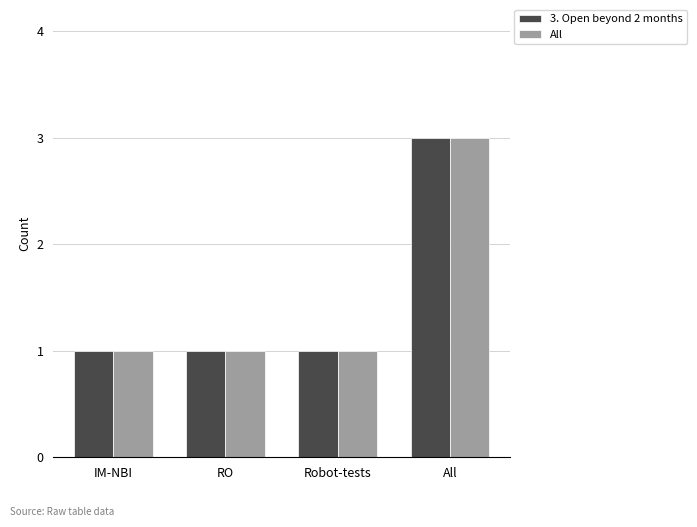

Reading right to left, extract all data points from this chart.

3. Open beyond 2 months: 3	1	1	1
All: 3	1	1	1